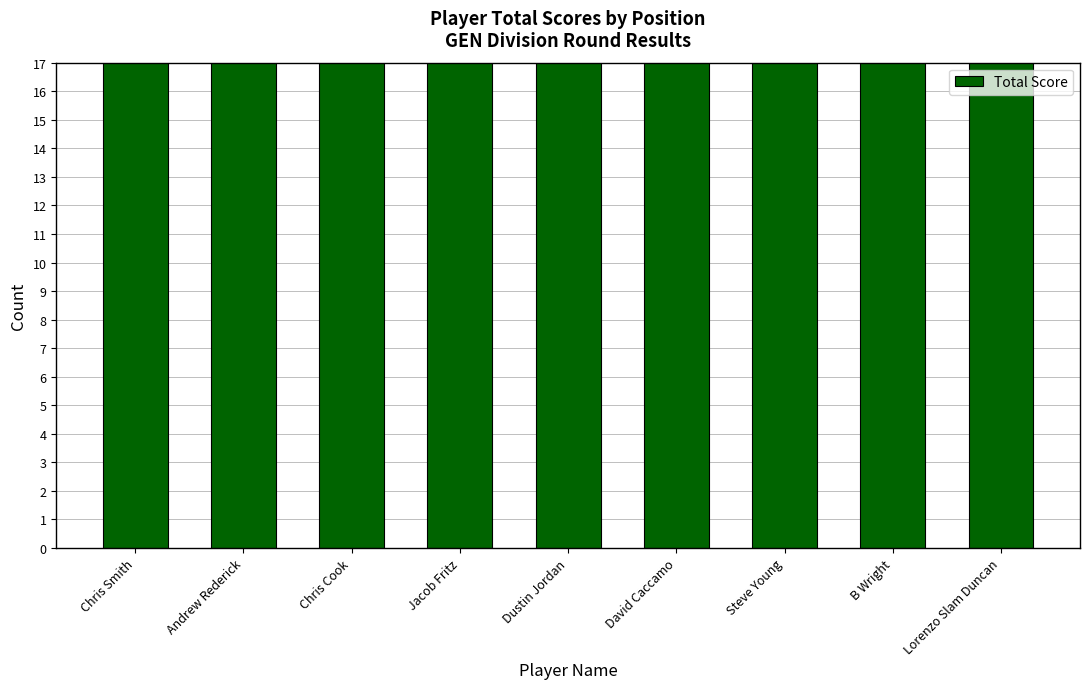

List the labels in order of value, largest first.

Lorenzo Slam Duncan, B Wright, Steve Young, David Caccamo, Dustin Jordan, Jacob Fritz, Chris Cook, Andrew Rederick, Chris Smith